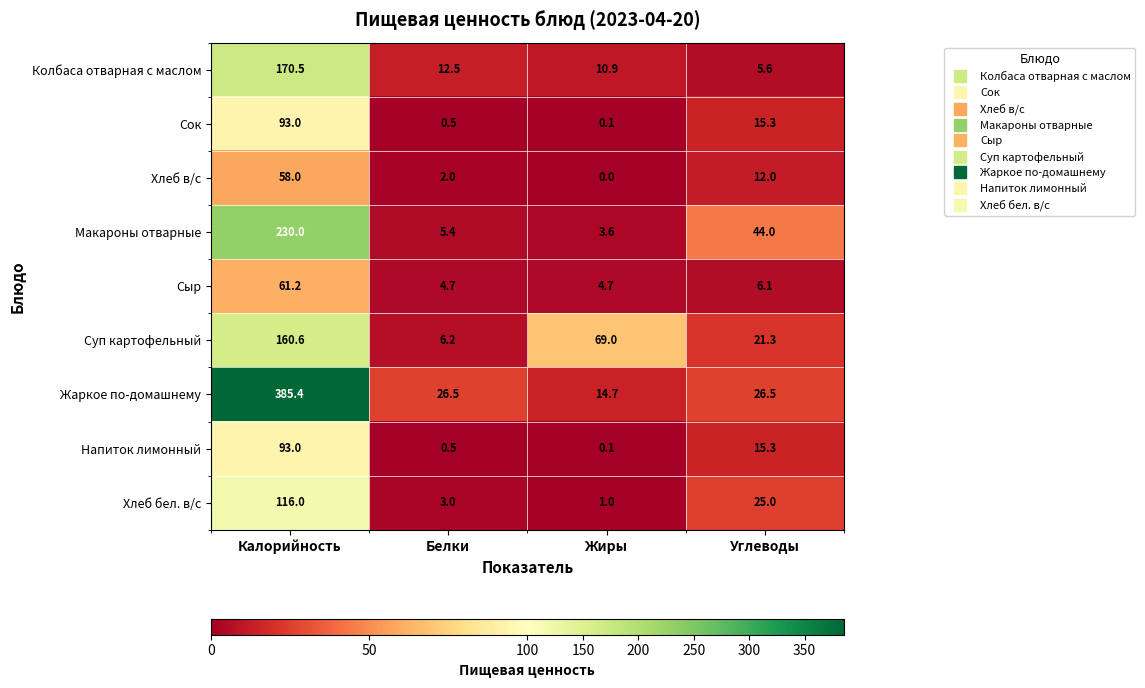

The value of Жаркое по-домашнему at Калорийность is 385.4. True or false?

True